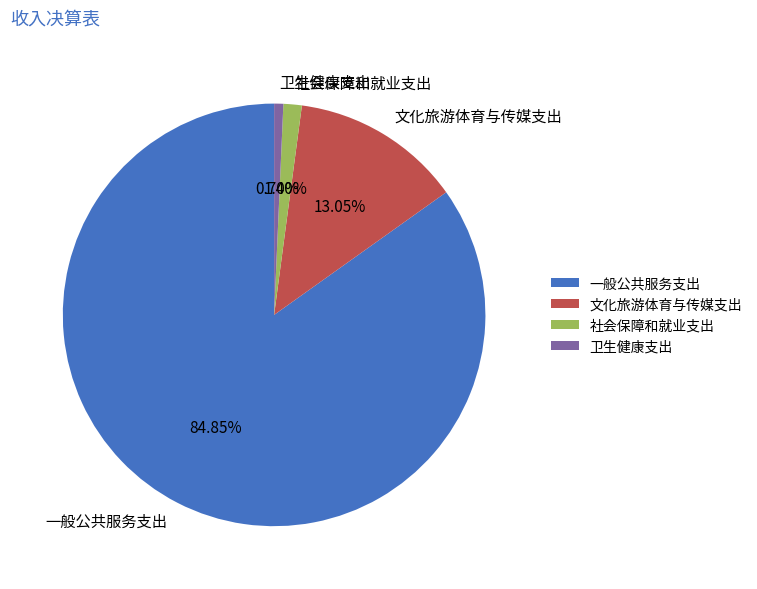

What percentage is the 一般公共服务支出 slice, to the nearest percent?

85%